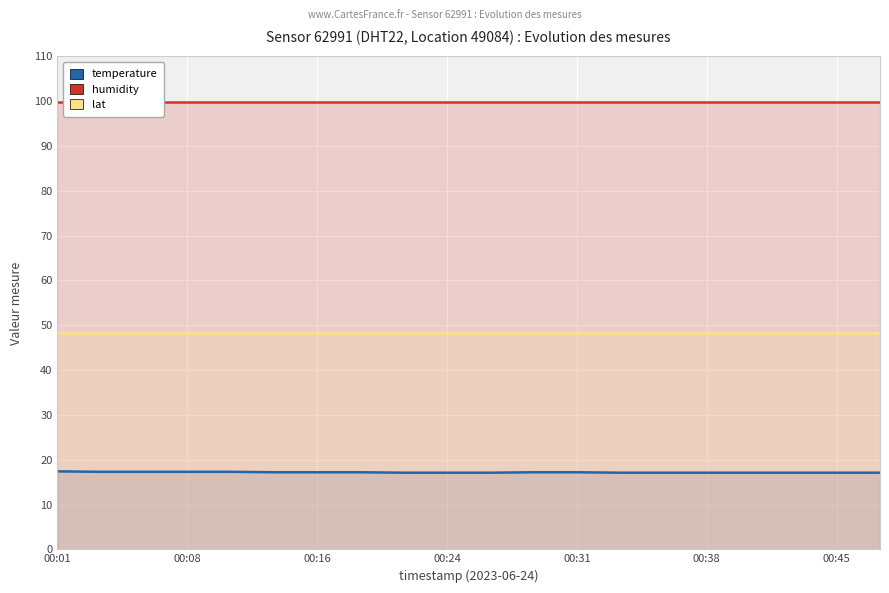

The humidity series shows 99.9 at 00:31. True or false?

True